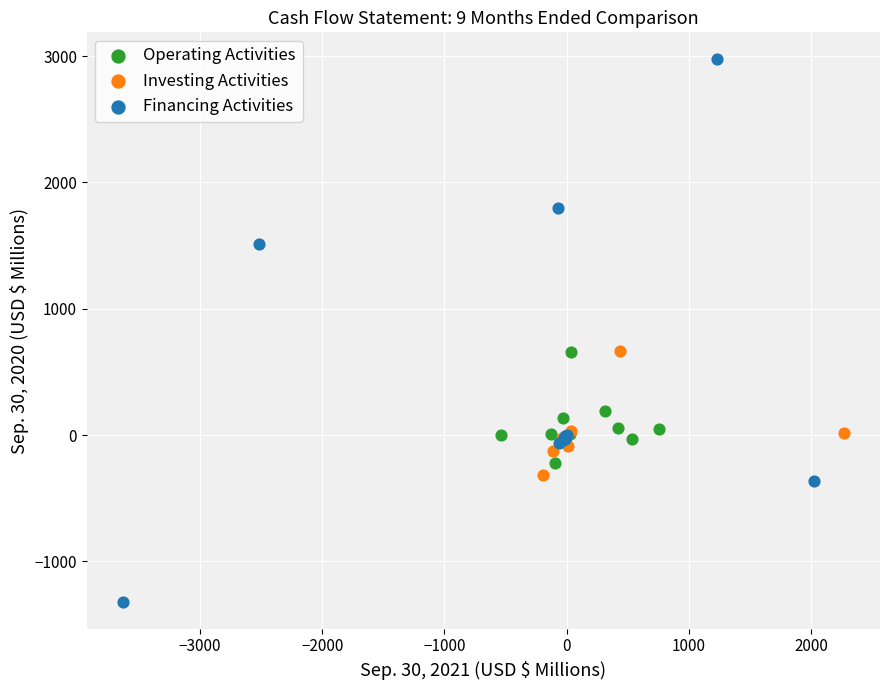

Which series reaches the maximum Y coordinate?

Financing Activities